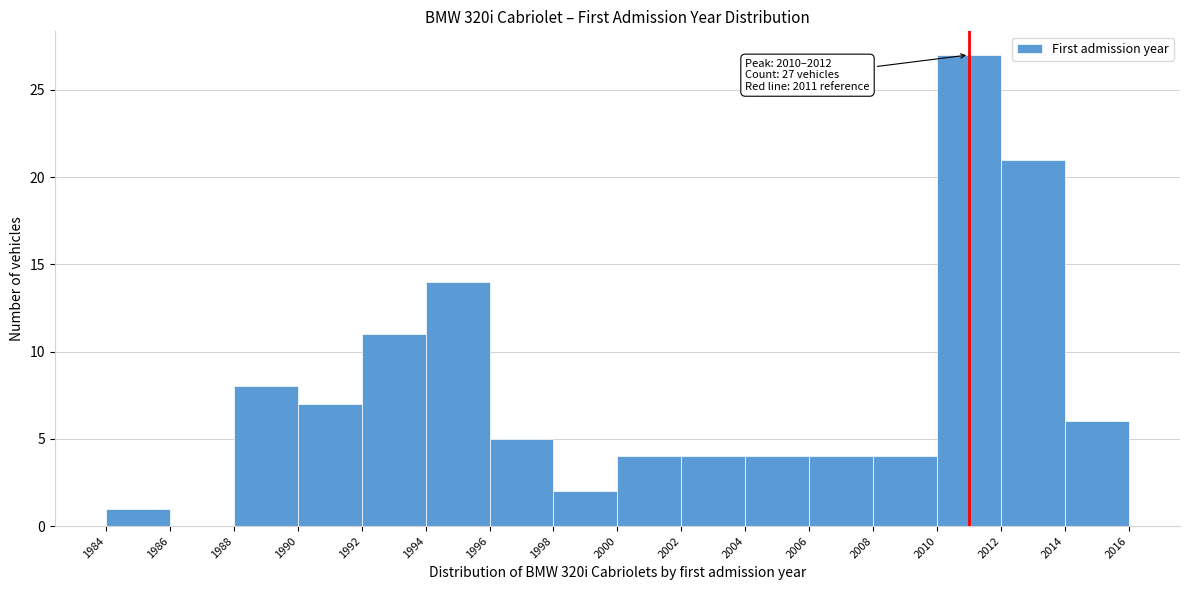

Over which range of the x-axis is the bar tallest?

2010 to 2012